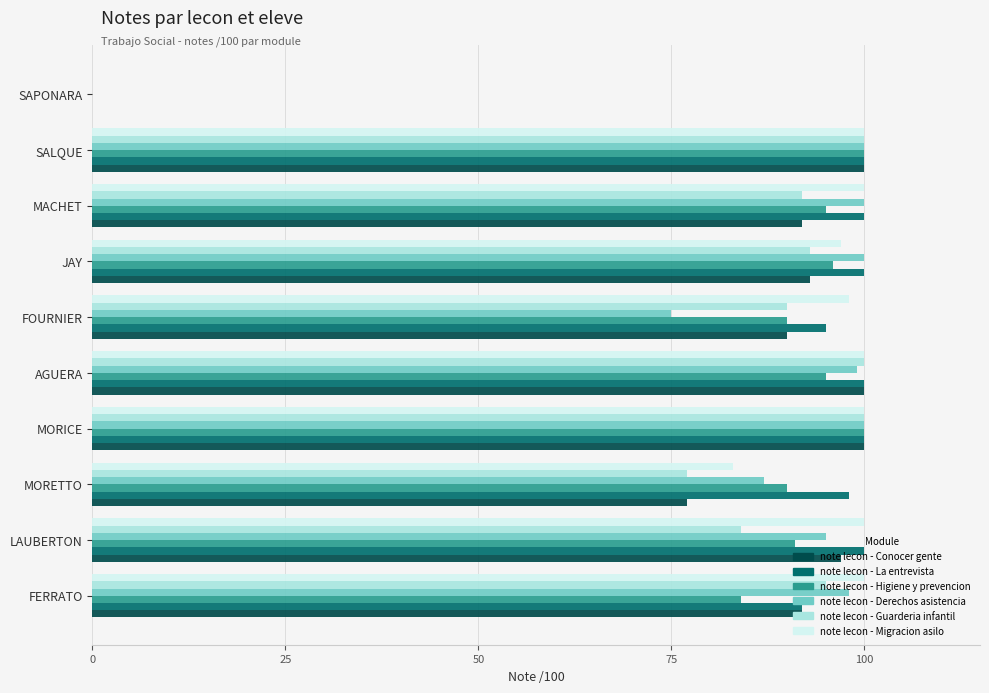

What is the greatest value displayed?

100